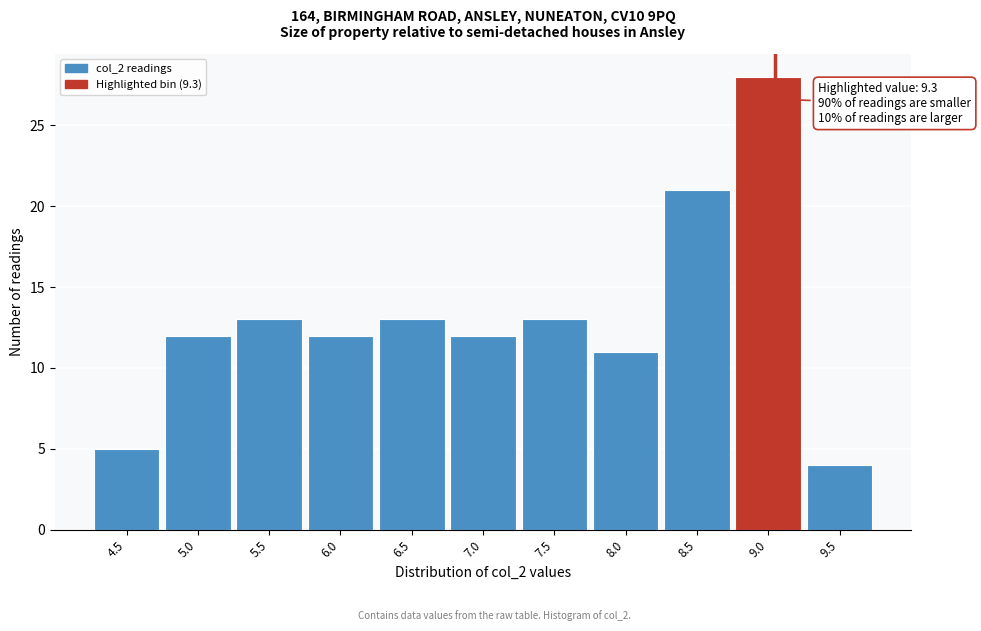

Reading left to right, what are all the values shown in this chart?

5	12	13	12	13	12	13	11	21	28	4